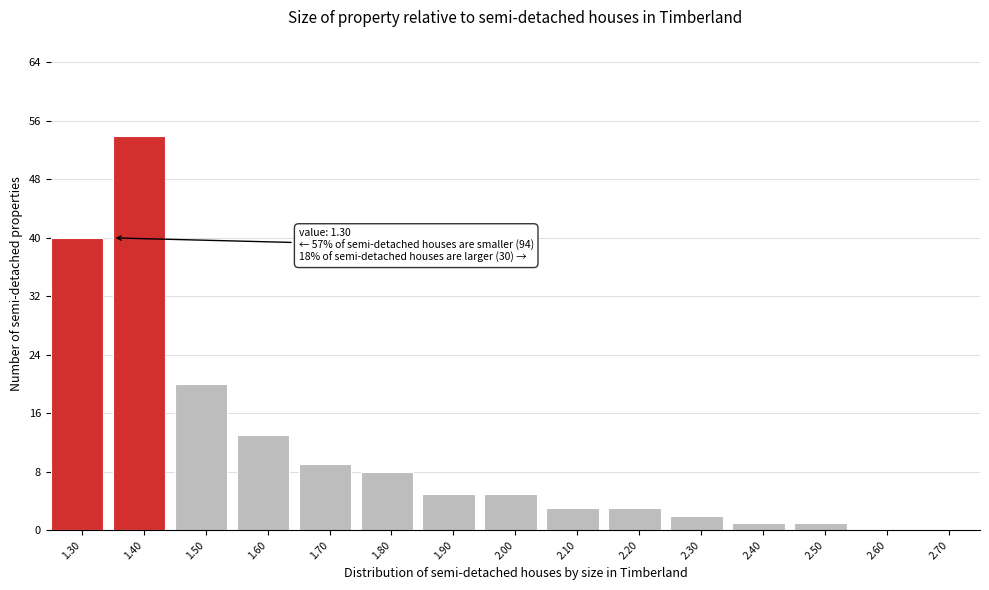

Over which range of the x-axis is the bar tallest?

1.35 to 1.45